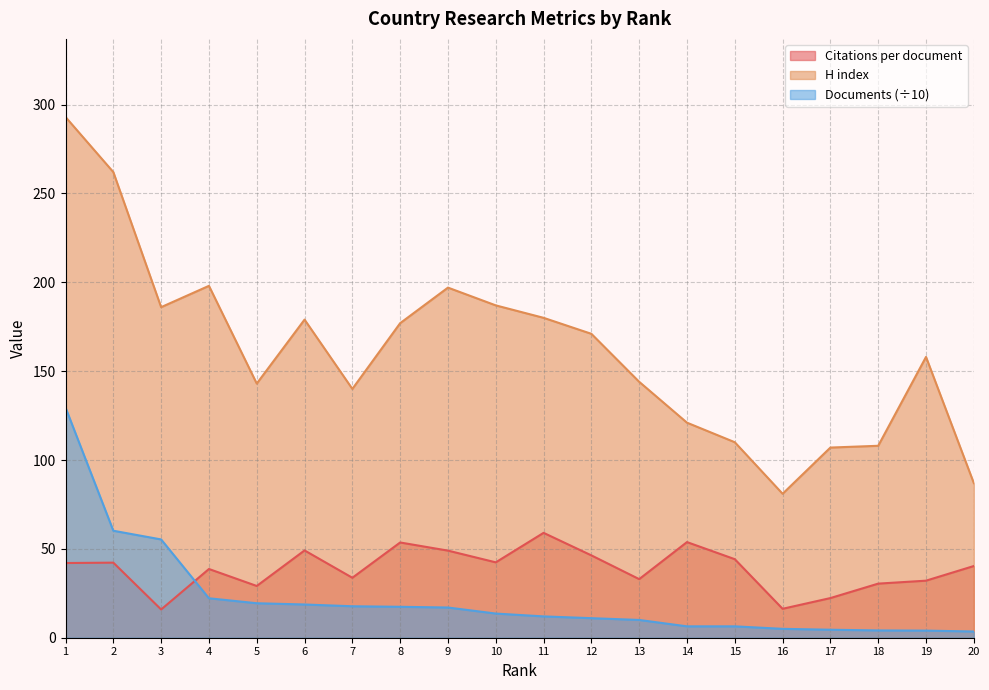

Reading right to left, list all the values displayed in this chart.

Citations per document: 40.3	32.1	30.4	22.3	16.3	44.2	53.8	33.0	46.3	59.0	42.4	49.0	53.6	33.7	49.1	29.1	38.7	15.9	42.2	42.0
H index: 87.0	158.0	108.0	107.0	81.0	110.0	121.0	144.0	171.0	180.0	187.0	197.0	177.0	140.0	179.0	143.0	198.0	186.0	262.0	293.0
Documents: 3.5	4.0	4.1	4.5	5.0	6.4	6.4	10.0	11.0	12.0	13.6	17.0	17.4	17.7	18.7	19.4	22.2	55.3	60.2	129.5